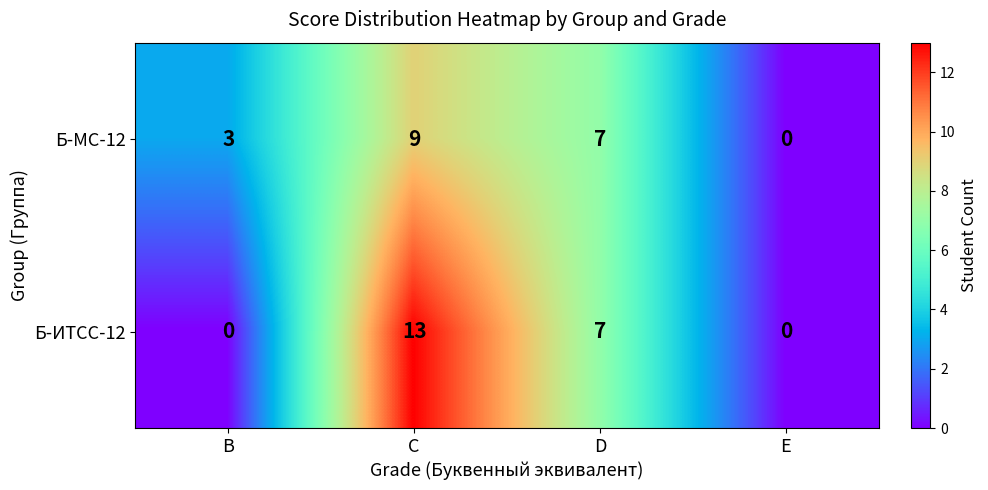

Rank the series by their average value, from highest to lowest.

Б-ИТСС-12, Б-МС-12